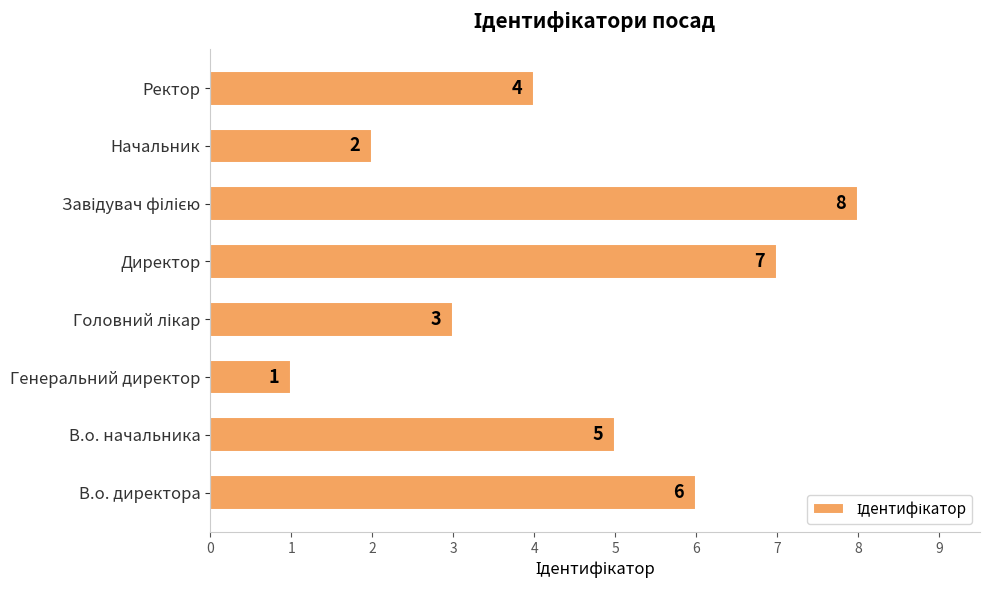

What is the difference between the values at В.о. директора and Начальник?

4